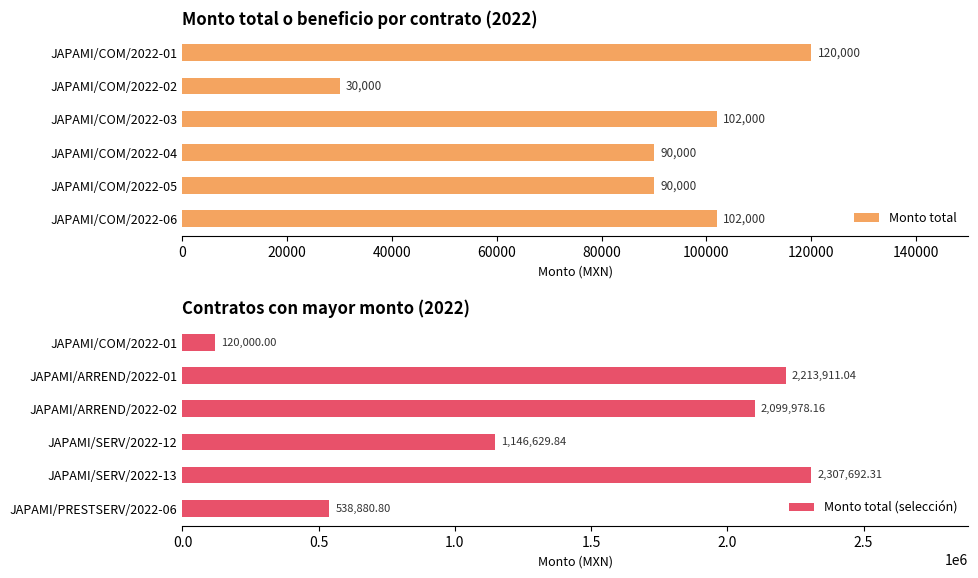

Are the bars grouped side by side (vs. stacked)?

Yes